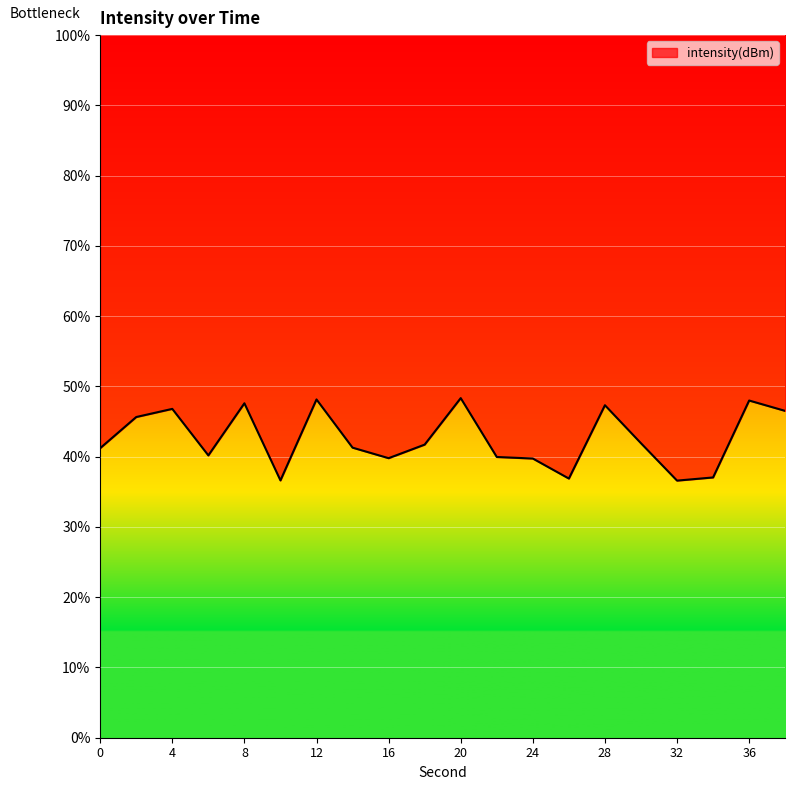

Rank the categories by value from lowest to highest.

32, 10, 26, 34, 24, 16, 22, 6, 0, 14, 18, 30, 2, 38, 4, 28, 8, 36, 12, 20